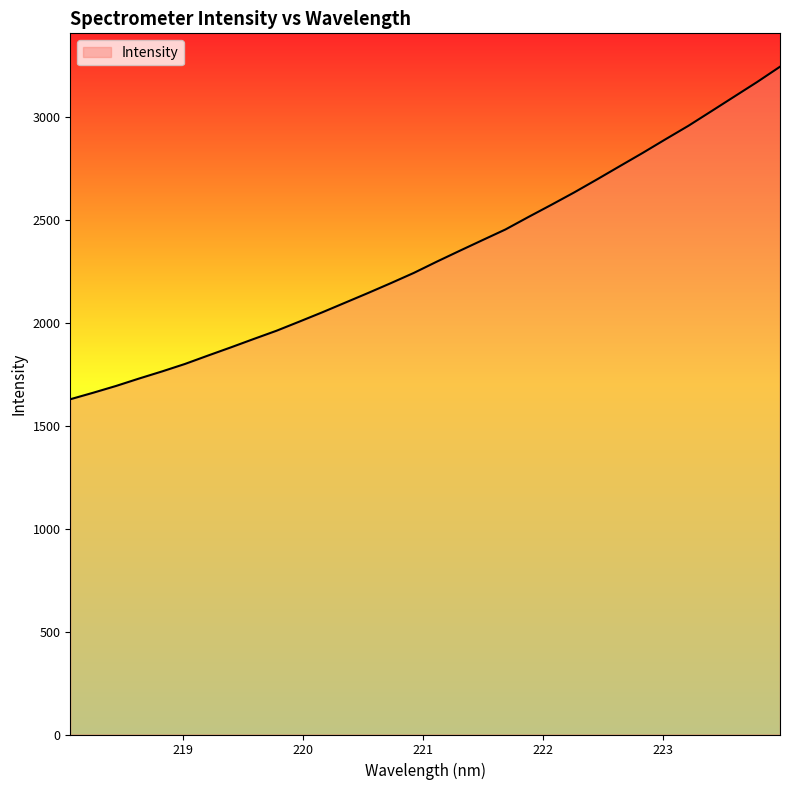

Does the chart display data point markers on the line(s)?

No